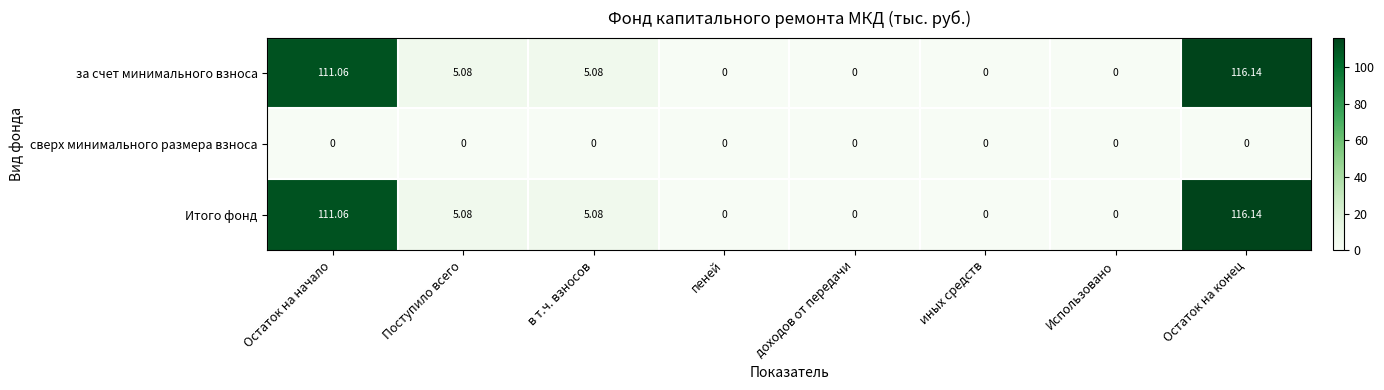

At which label does Итого фонд first exceed 5?

Остаток на начало